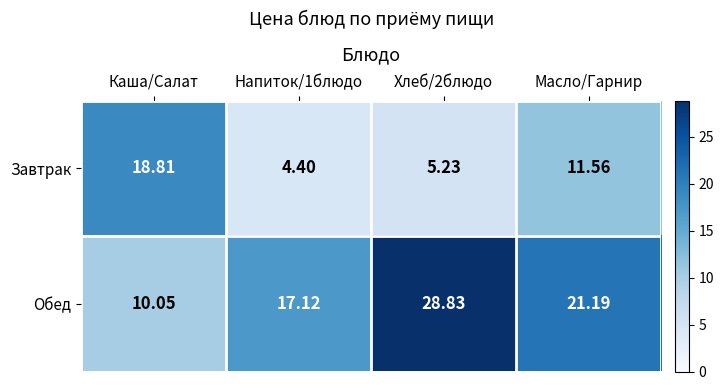

What is the difference between the highest and lowest values at Напиток/1блюдо?

12.7